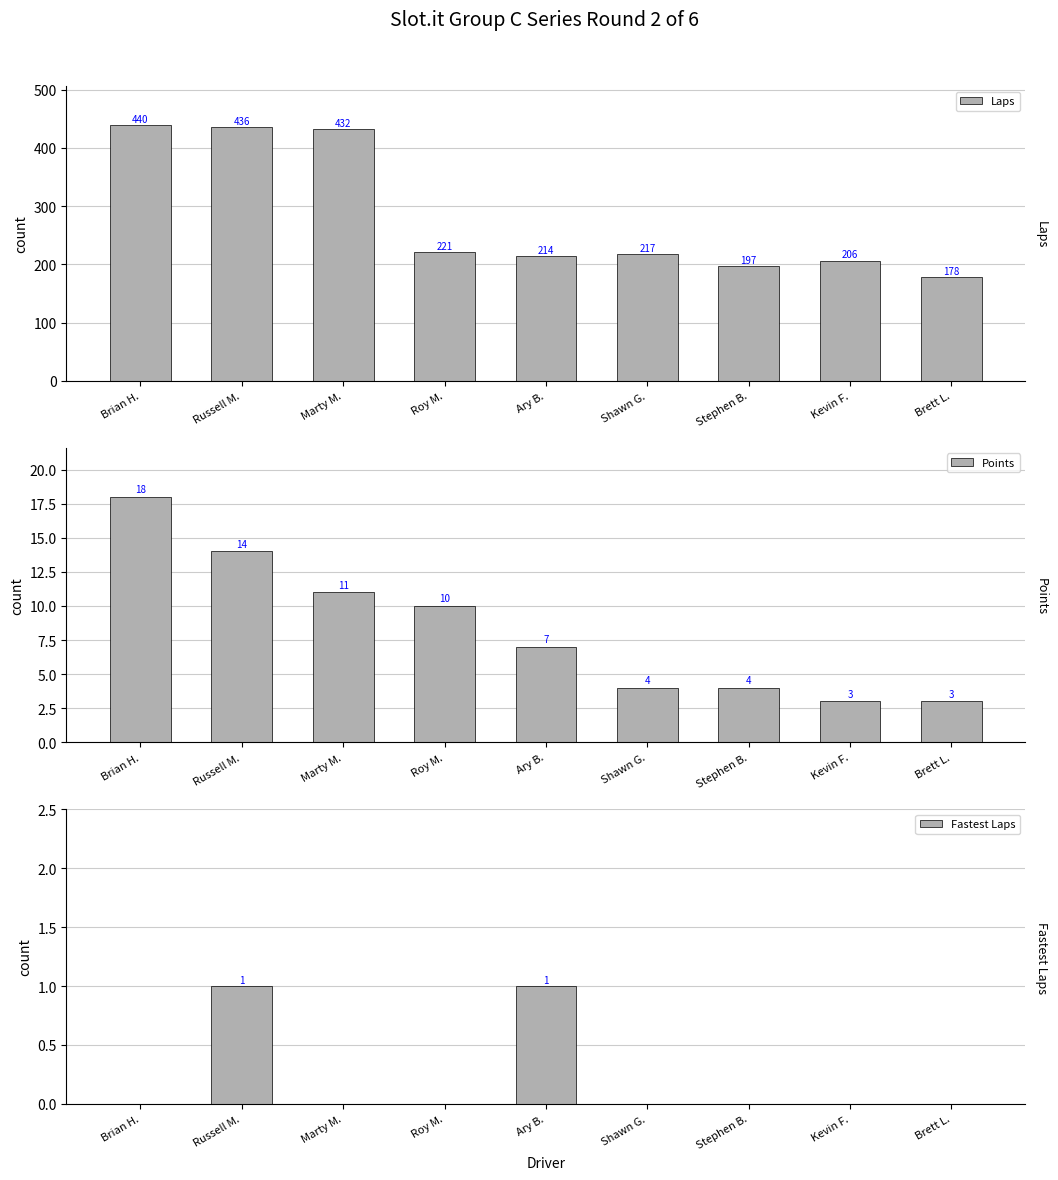

What is the lowest value of the Points series?

3